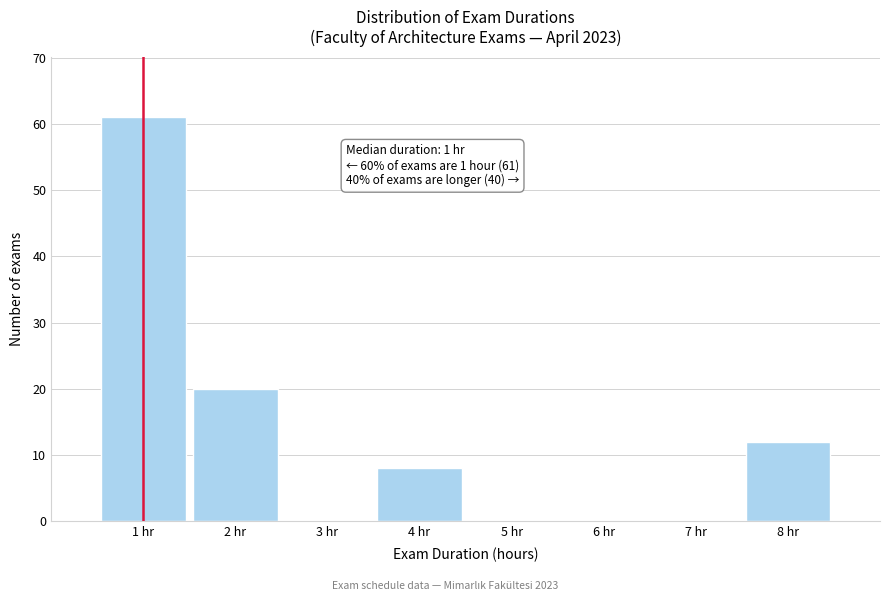

Which range on the x-axis has the tallest bar?

0.5 to 1.5